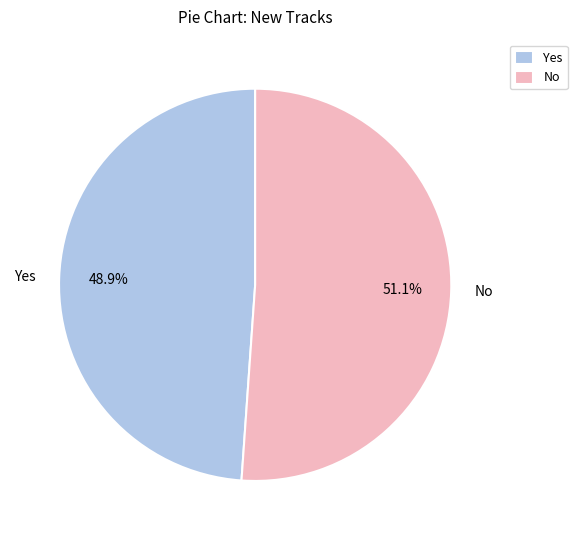

To the nearest percent, what is the combined percentage of No and Yes?

100%